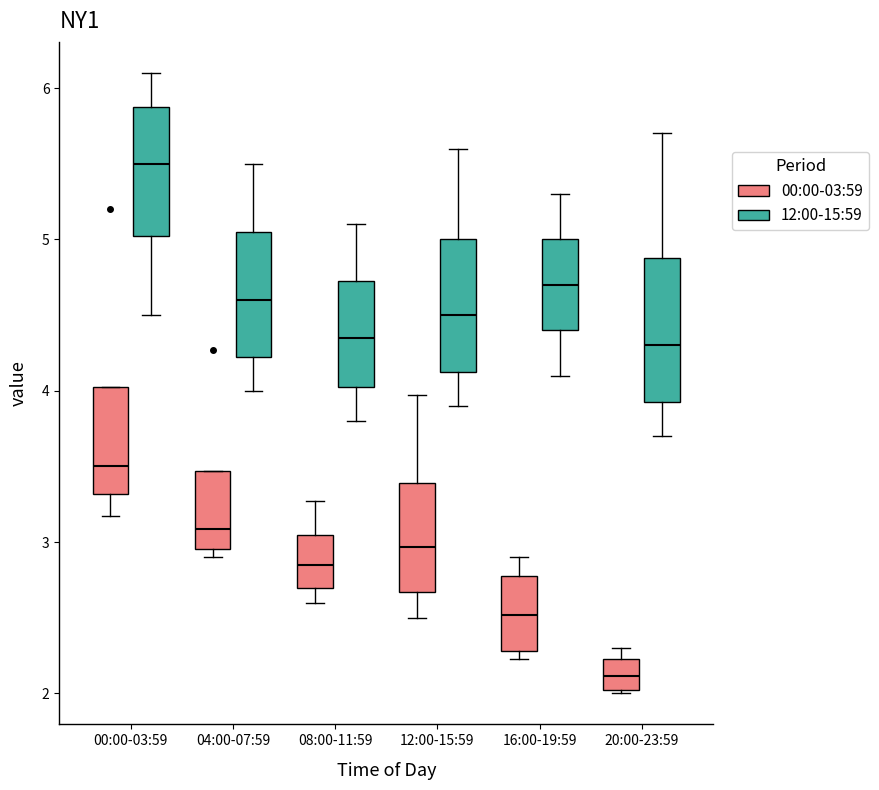

Reading left to right, transcribe this box plot: for each box, give where its median line is, the range the box spans, and where its two whiskers end, as read against the y-axis. The values are not printed on the chart, so give them approximately, as read against the axis.

00:00-03:59 (00:00-03:59): median 3.5, box 3.3 to 4.0, whiskers 3.2 to 4.0
00:00-03:59 (12:00-15:59): median 5.5, box 5.0 to 5.9, whiskers 4.5 to 6.1
04:00-07:59 (00:00-03:59): median 3.1, box 3.0 to 3.5, whiskers 2.9 to 3.5
04:00-07:59 (12:00-15:59): median 4.6, box 4.2 to 5.1, whiskers 4.0 to 5.5
08:00-11:59 (00:00-03:59): median 2.9, box 2.7 to 3.0, whiskers 2.6 to 3.3
08:00-11:59 (12:00-15:59): median 4.4, box 4.0 to 4.7, whiskers 3.8 to 5.1
12:00-15:59 (00:00-03:59): median 3.0, box 2.7 to 3.4, whiskers 2.5 to 4.0
12:00-15:59 (12:00-15:59): median 4.5, box 4.1 to 5.0, whiskers 3.9 to 5.6
16:00-19:59 (00:00-03:59): median 2.5, box 2.3 to 2.8, whiskers 2.2 to 2.9
16:00-19:59 (12:00-15:59): median 4.7, box 4.4 to 5.0, whiskers 4.1 to 5.3
20:00-23:59 (00:00-03:59): median 2.1, box 2.0 to 2.2, whiskers 2.0 to 2.3
20:00-23:59 (12:00-15:59): median 4.3, box 3.9 to 4.9, whiskers 3.7 to 5.7